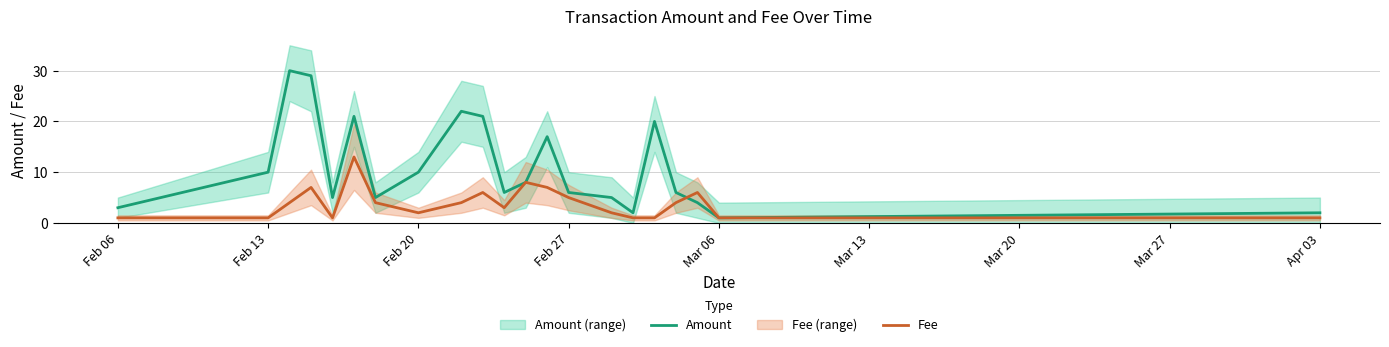

What is the maximum value shown in the chart?

30.0